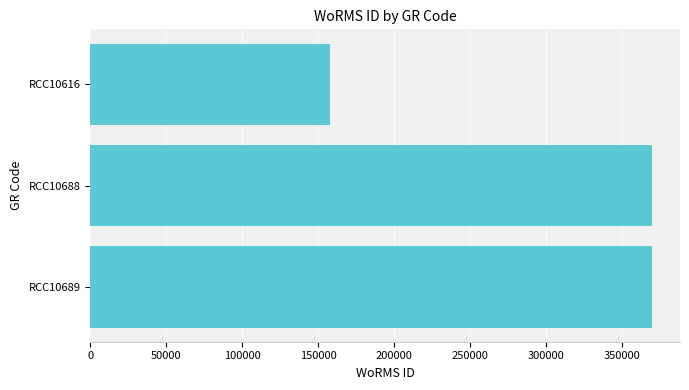

What is the difference between the values at RCC10688 and RCC10616?

211912